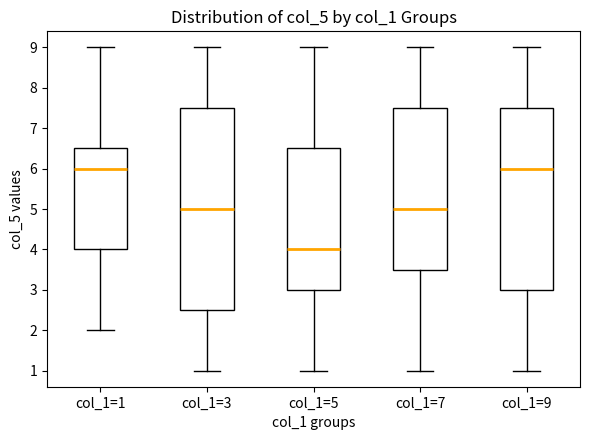

Reading left to right, transcribe this box plot: for each box, give where its median line is, the range the box spans, and where its two whiskers end, as read against the y-axis. The values are not printed on the chart, so give them approximately, as read against the axis.

col_1=1: median 6.0, box 4.0 to 6.5, whiskers 2.0 to 9.0
col_1=3: median 5.0, box 2.5 to 7.5, whiskers 1.0 to 9.0
col_1=5: median 4.0, box 3.0 to 6.5, whiskers 1.0 to 9.0
col_1=7: median 5.0, box 3.5 to 7.5, whiskers 1.0 to 9.0
col_1=9: median 6.0, box 3.0 to 7.5, whiskers 1.0 to 9.0